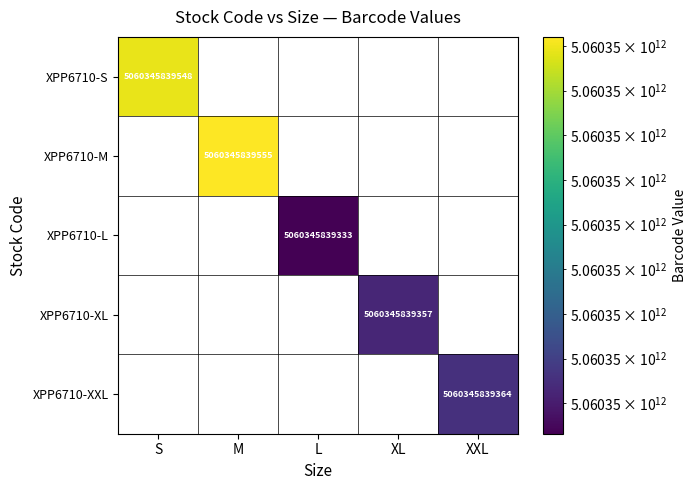

List the series in order of their peak value, highest first.

XPP6710-M, XPP6710-S, XPP6710-XXL, XPP6710-XL, XPP6710-L